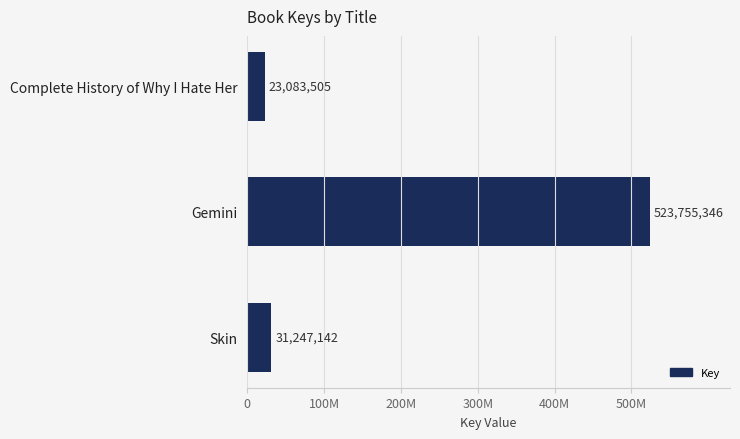

Are the bars horizontal?

Yes